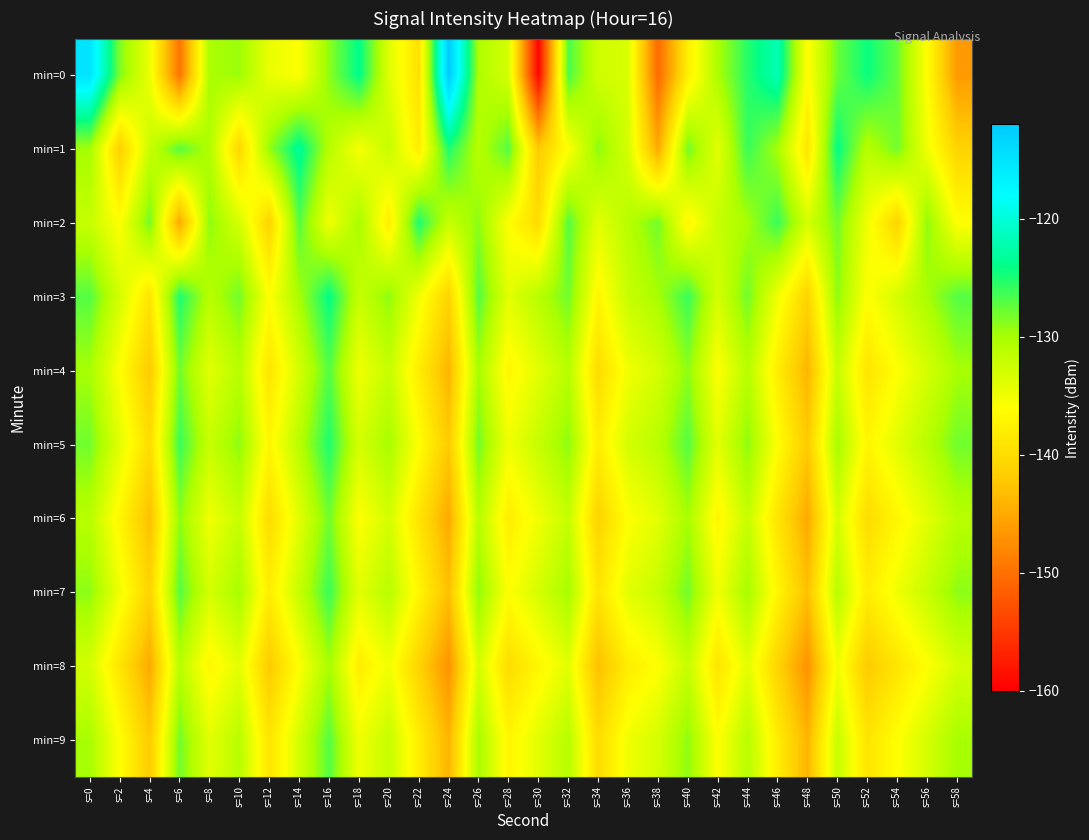

Which series changed the most between s=6 and s=26?

min=0